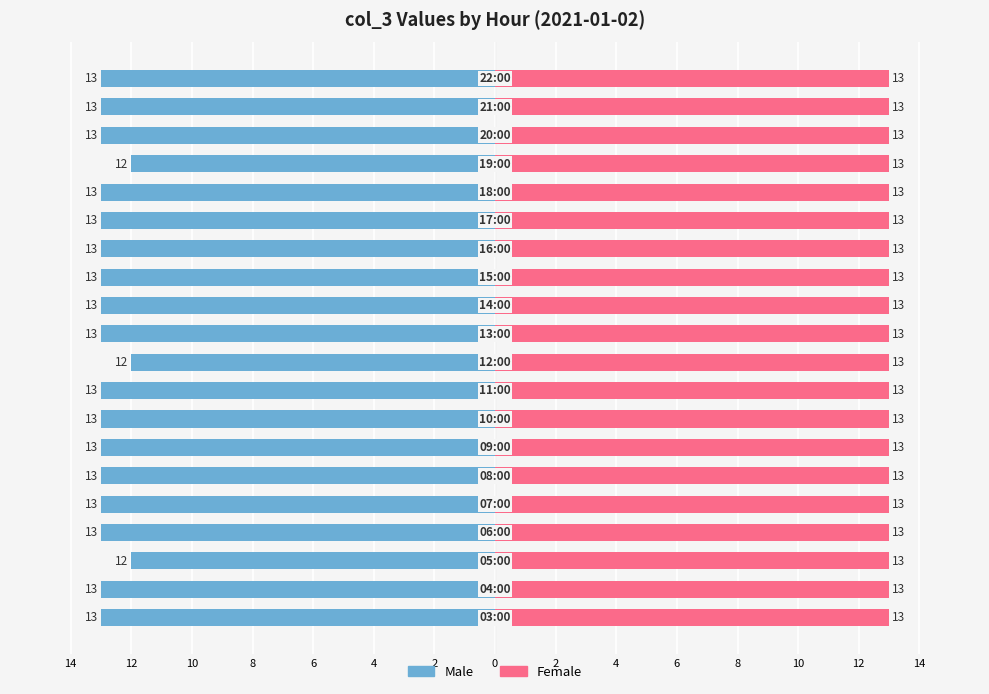

What value does the Male series have at 17?

-13.0